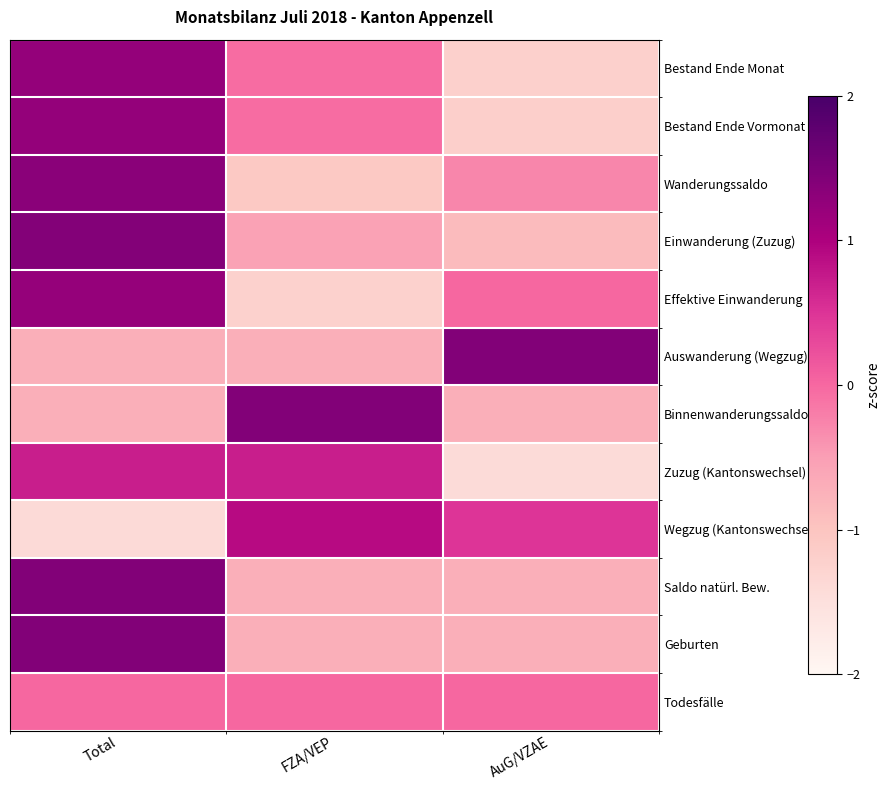

Reading left to right, list all the values displayed in this chart.

Bestand Ende Monat: Total=1.2	FZA/VEP=-0.0	AuG/VZAE=-1.2
Bestand Ende Vormonat: Total=1.2	FZA/VEP=-0.0	AuG/VZAE=-1.2
Wanderungssaldo: Total=1.3	FZA/VEP=-1.1	AuG/VZAE=-0.3
Einwanderung (Zuzug): Total=1.4	FZA/VEP=-0.5	AuG/VZAE=-0.9
Effektive Einwanderung: Total=1.2	FZA/VEP=-1.2	AuG/VZAE=0.0
Auswanderung (Wegzug): Total=-0.7	FZA/VEP=-0.7	AuG/VZAE=1.4
Binnenwanderungssaldo: Total=-0.7	FZA/VEP=1.4	AuG/VZAE=-0.7
Zuzug (Kantonswechsel): Total=0.7	FZA/VEP=0.7	AuG/VZAE=-1.4
Wegzug (Kantonswechsel): Total=-1.4	FZA/VEP=0.9	AuG/VZAE=0.5
Saldo natürl. Bew.: Total=1.4	FZA/VEP=-0.7	AuG/VZAE=-0.7
Geburten: Total=1.4	FZA/VEP=-0.7	AuG/VZAE=-0.7
Todesfälle: Total=0.0	FZA/VEP=0.0	AuG/VZAE=0.0